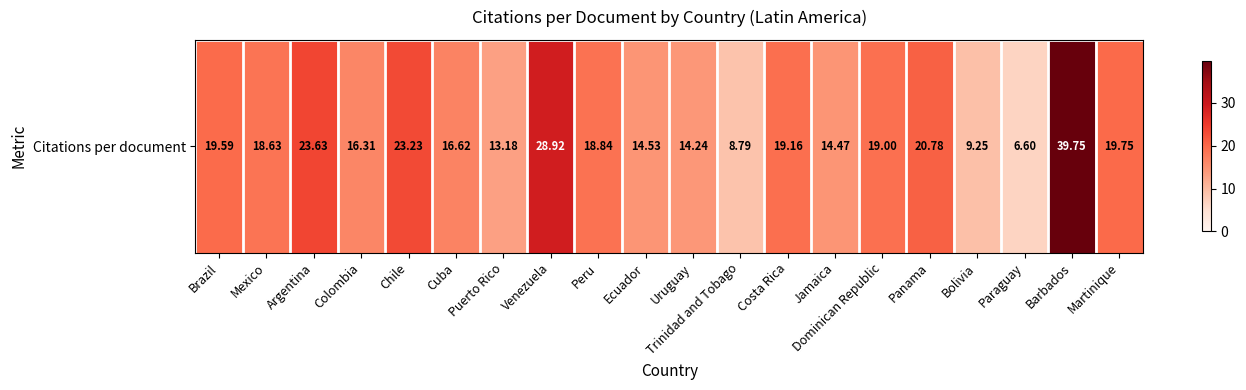

Approximately how many times larger is the value at Chile compared to Mexico?

1.2